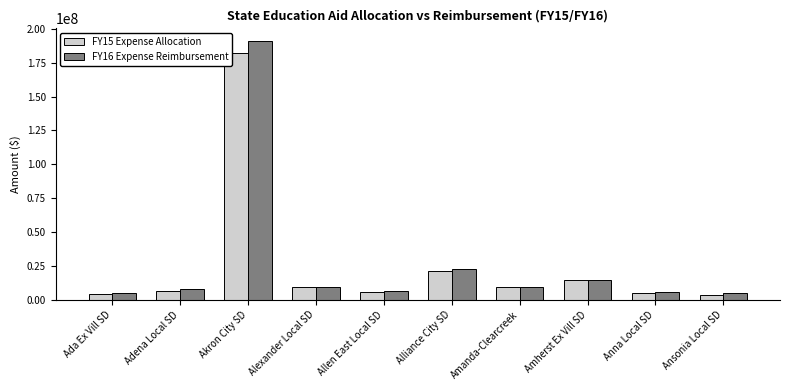

At how many categories does at least one series exceed 66823816?

1